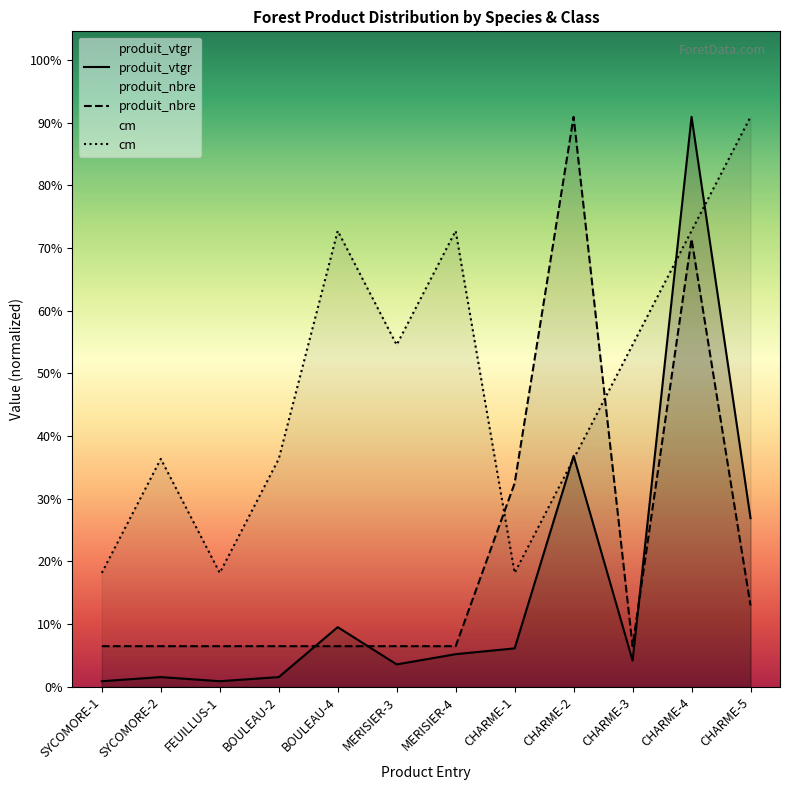

Which has a higher value, CHARME-5 or CHARME-4?

CHARME-4